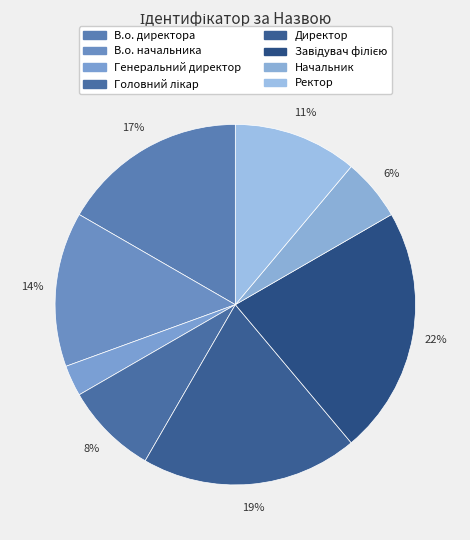

To the nearest percent, what percentage of the pie is Завідувач філією?

22%